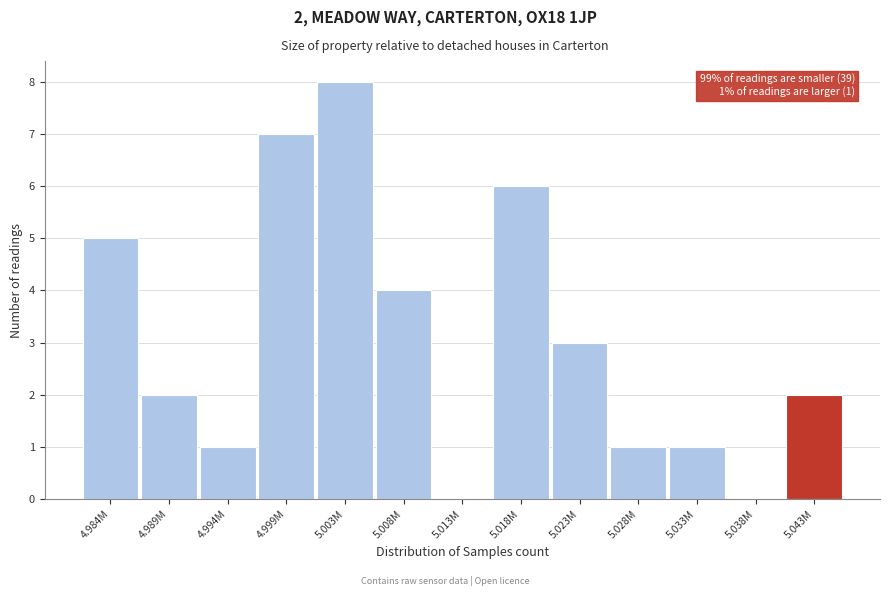

Reading left to right, what are all the values shown in this chart?

4.984M=5	4.989M=2	4.994M=1	4.999M=7	5.003M=8	5.008M=4	5.013M=0	5.018M=6	5.023M=3	5.028M=1	5.033M=1	5.038M=0	5.043M=2